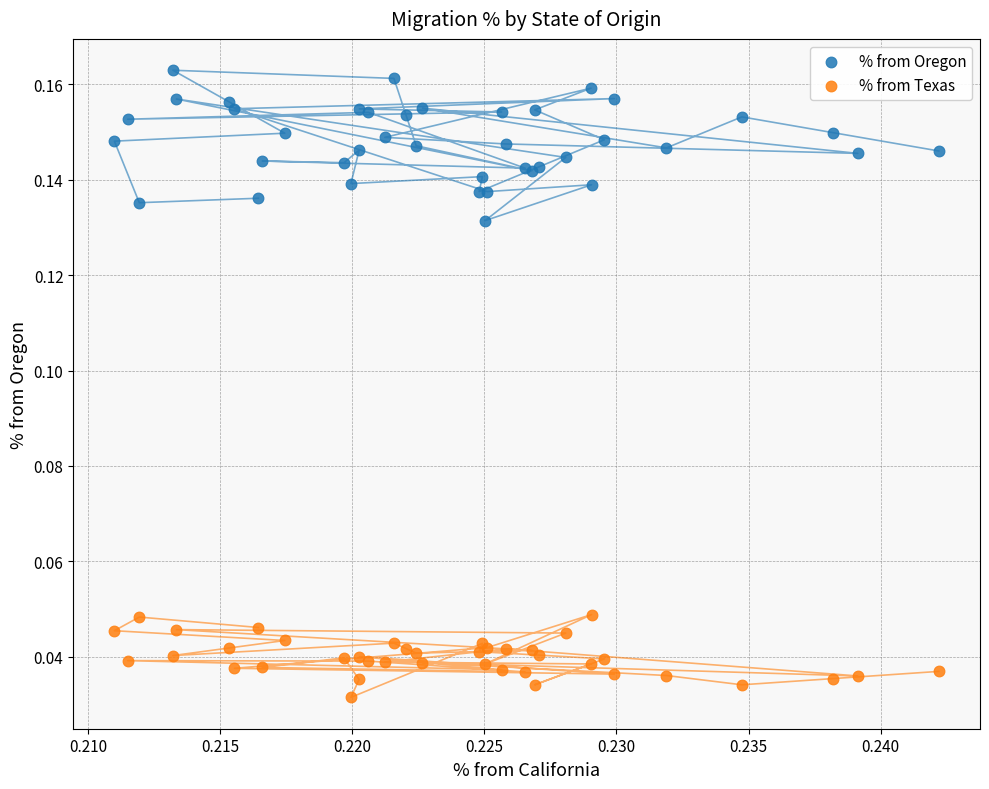

Which series has the largest Y range (max minus min)?

% from Oregon